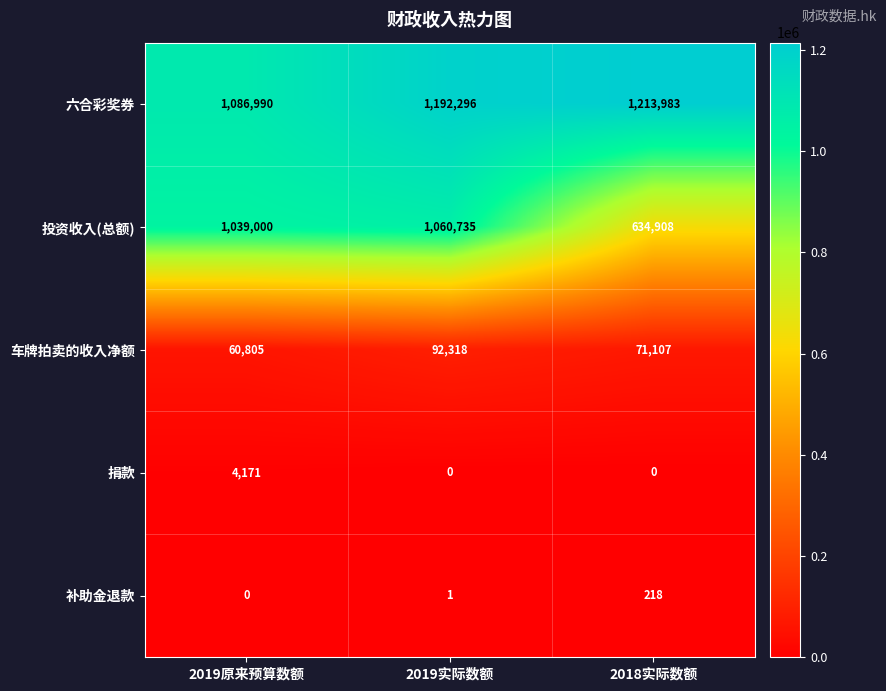

What is the difference between the highest and lowest values at 2019原来预算数额?

1086990